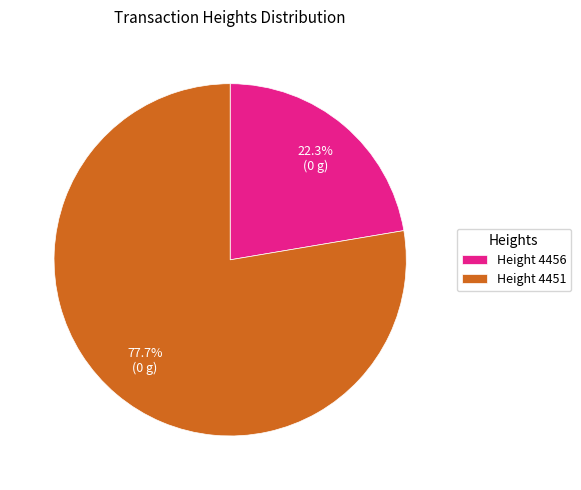

Rank the categories by value from lowest to highest.

Height 4456, Height 4451